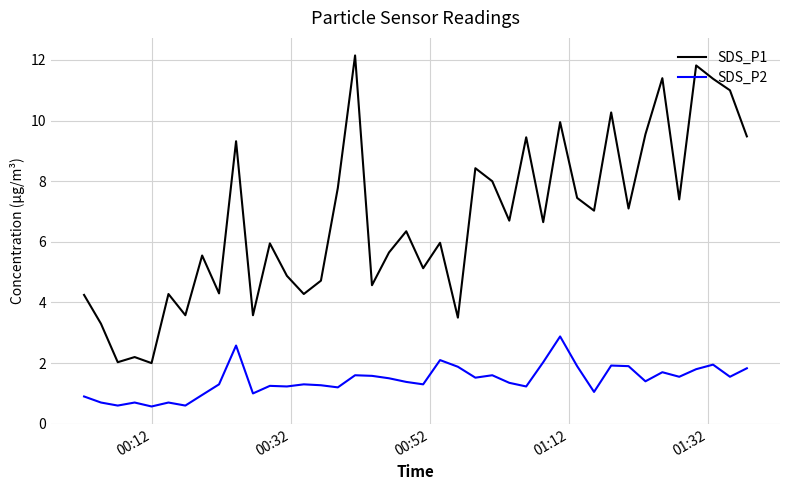

True or false: SDS_P2 and SDS_P1 intersect in this chart.

False